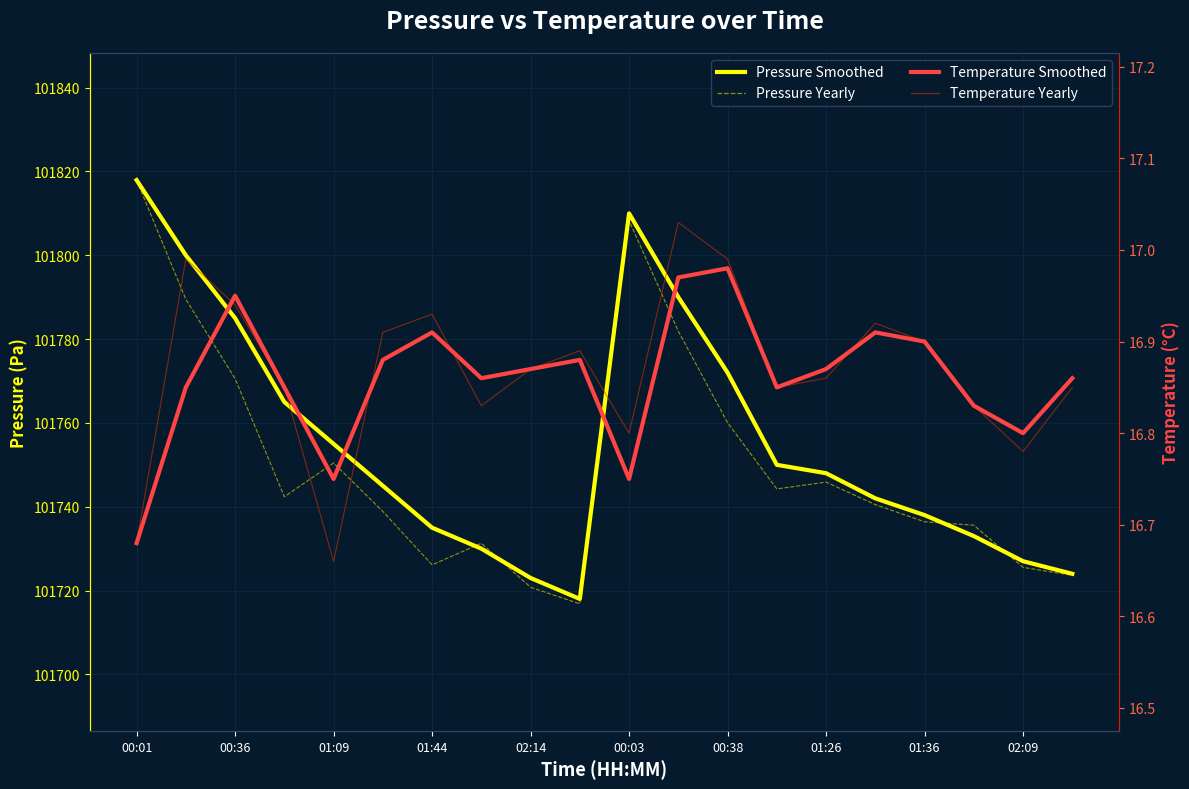

What is the difference between the Temperature Smoothed values at 15 and 00:01?

0.2